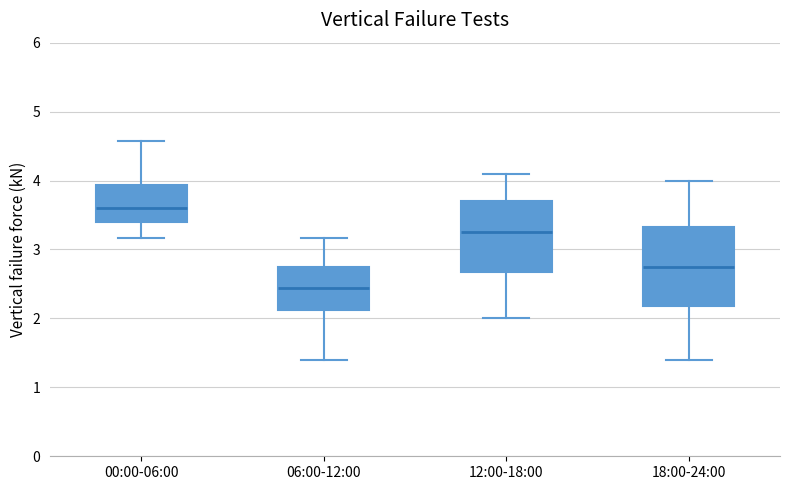

Where does the upper whisker of the box for 00:00-06:00 end on the y-axis? The values are not printed on the chart, so give them approximately, as read against the axis.

4.6